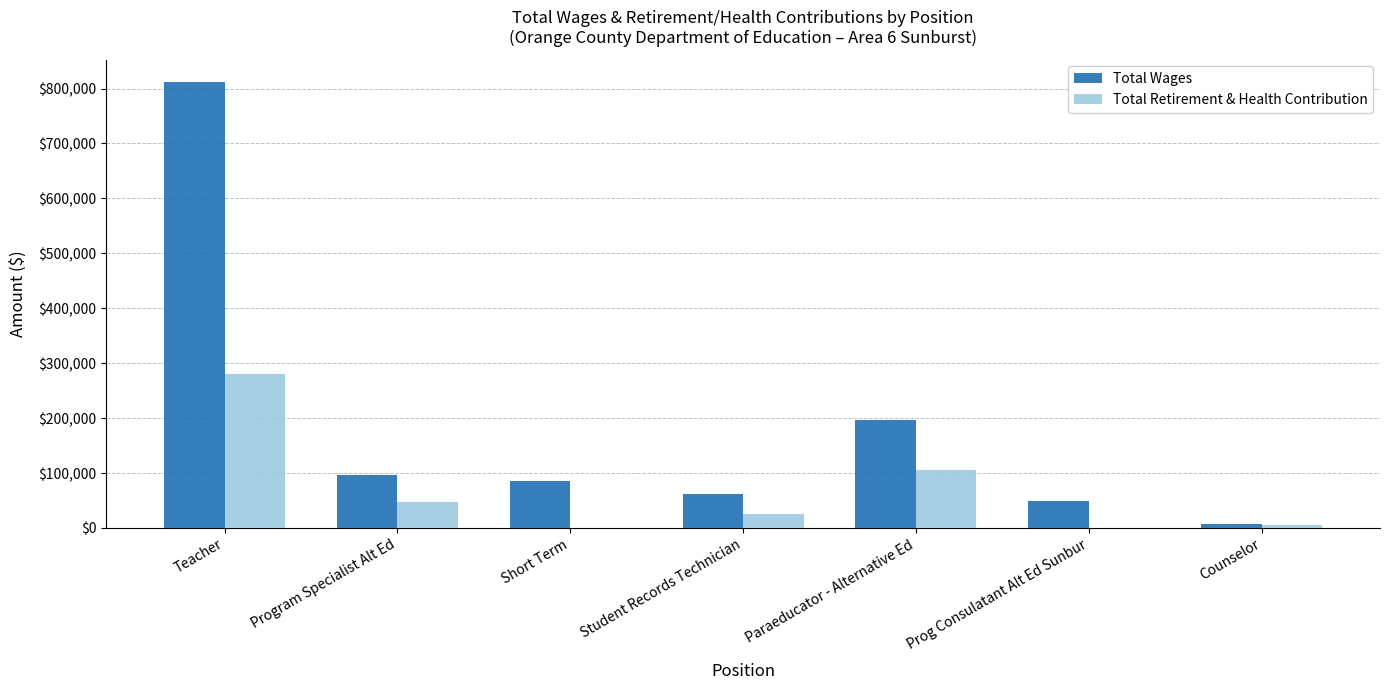

At which label does Total Retirement & Health Contribution first exceed 24888?

Teacher